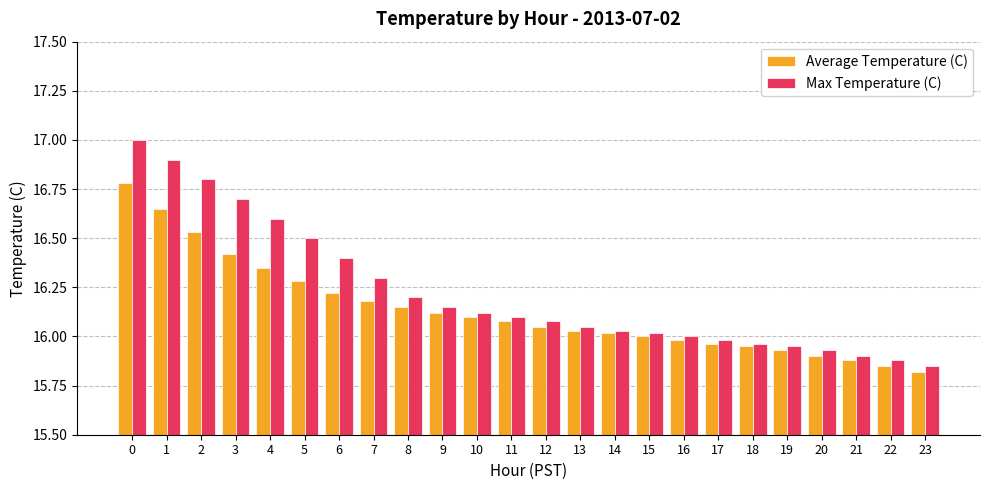

Does the chart contain stacked bars?

No